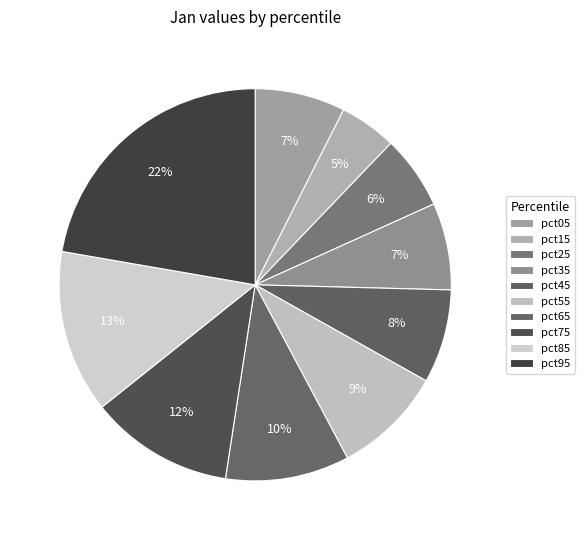

To the nearest percent, what is the average slice percentage?

10%